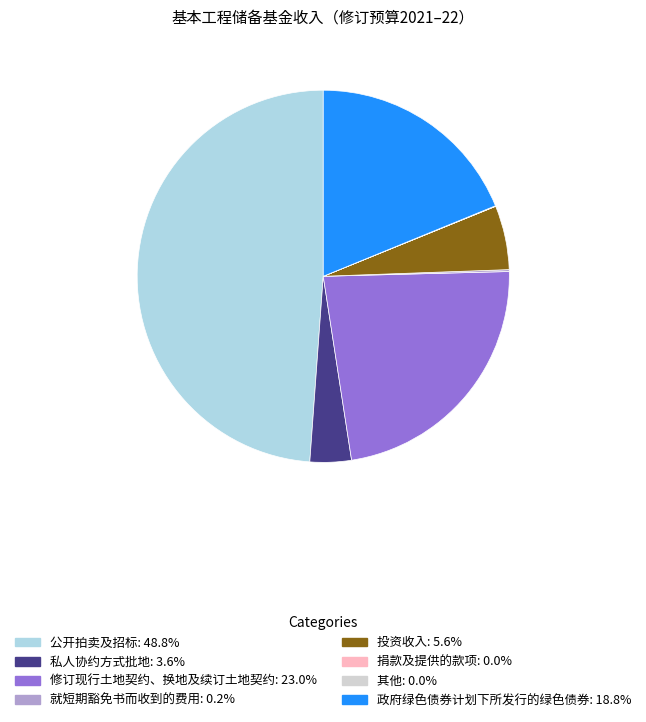

What is the largest slice in the pie chart?

公开拍卖及招标